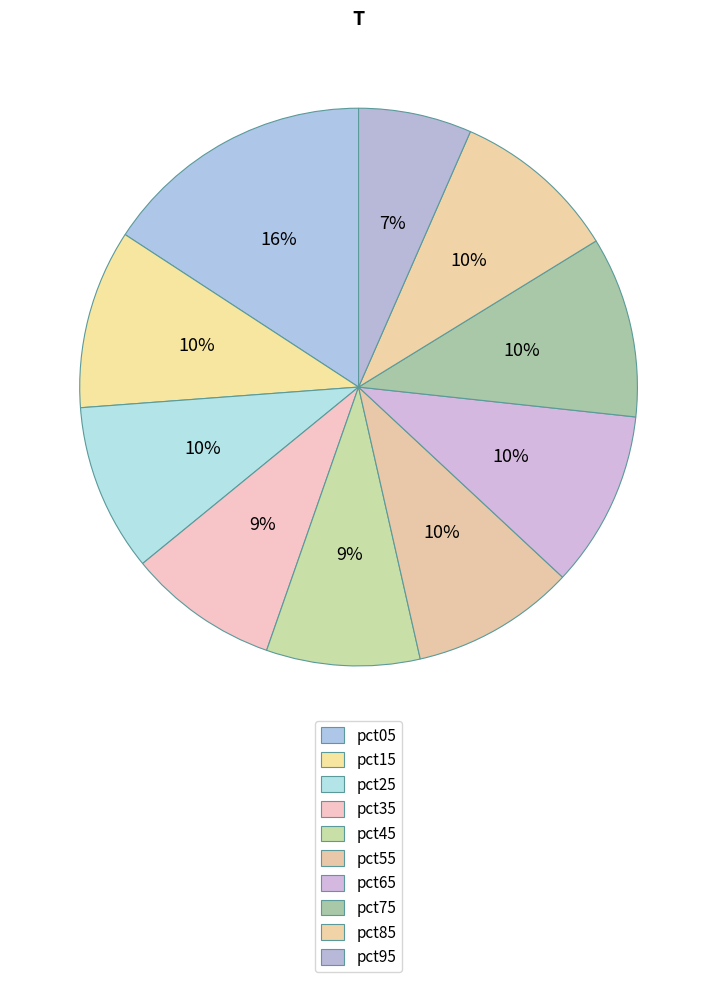

To the nearest percent, what portion does pct25 represent?

10%